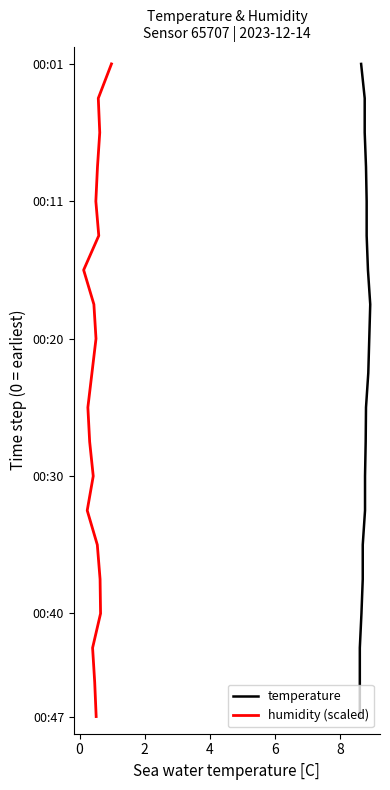

Which series has the largest total across all categories?

temperature